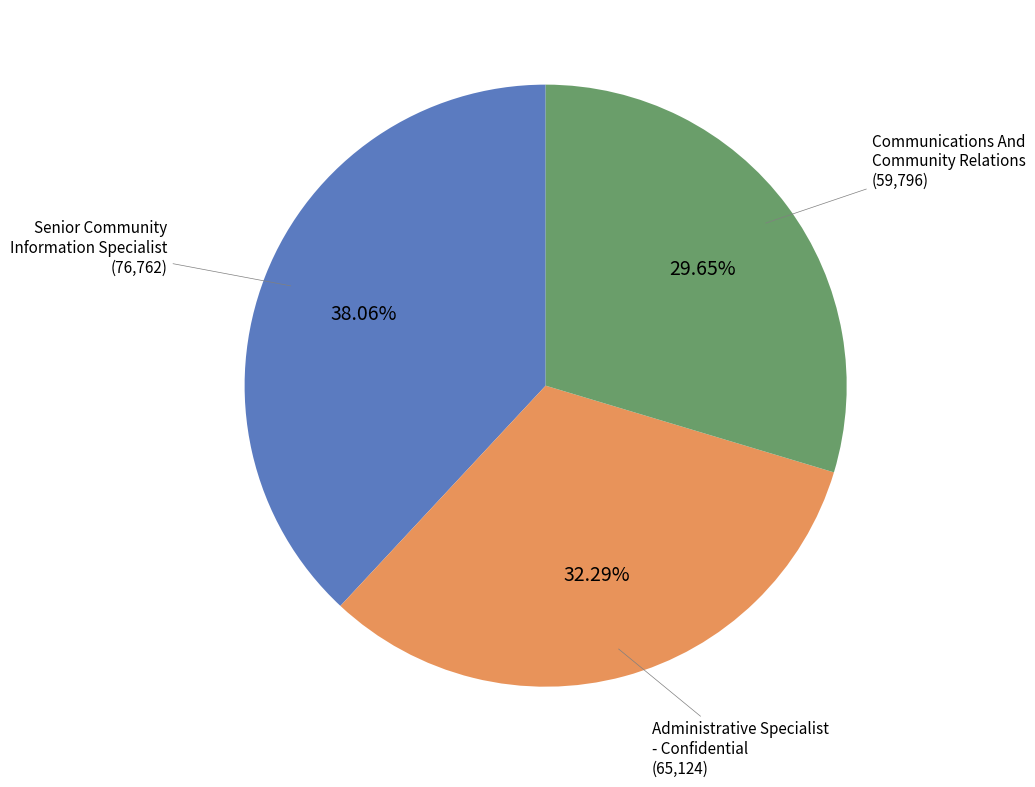

Is there any slice that represents more than half of the pie?

No